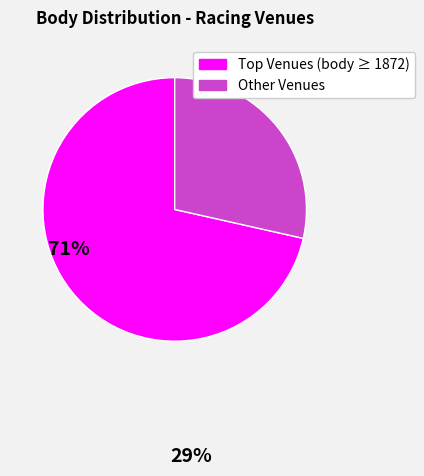

How many slices are in this pie chart?

2